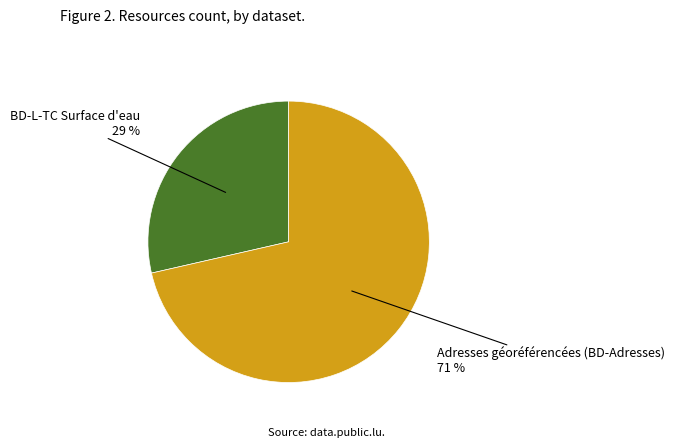

To the nearest percent, what is the average slice percentage?

50%